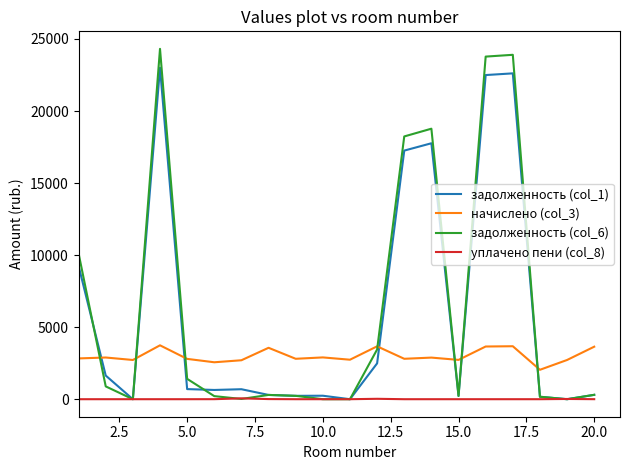

Which series has the widest spread of values?

задолженность (col_6)